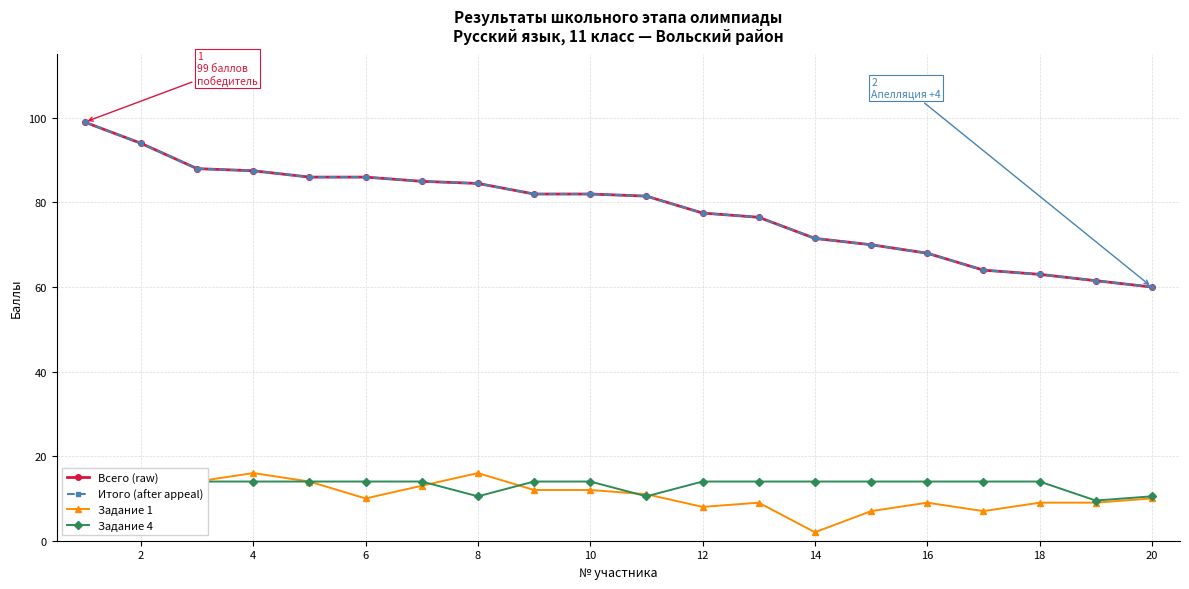

Rank the categories by Всего (raw) value from lowest to highest.

19, 18, 17, 16, 15, 14, 13, 12, 22, 20, 16, 18, 14, 12, 8, 10, 6, 4, 2, 0